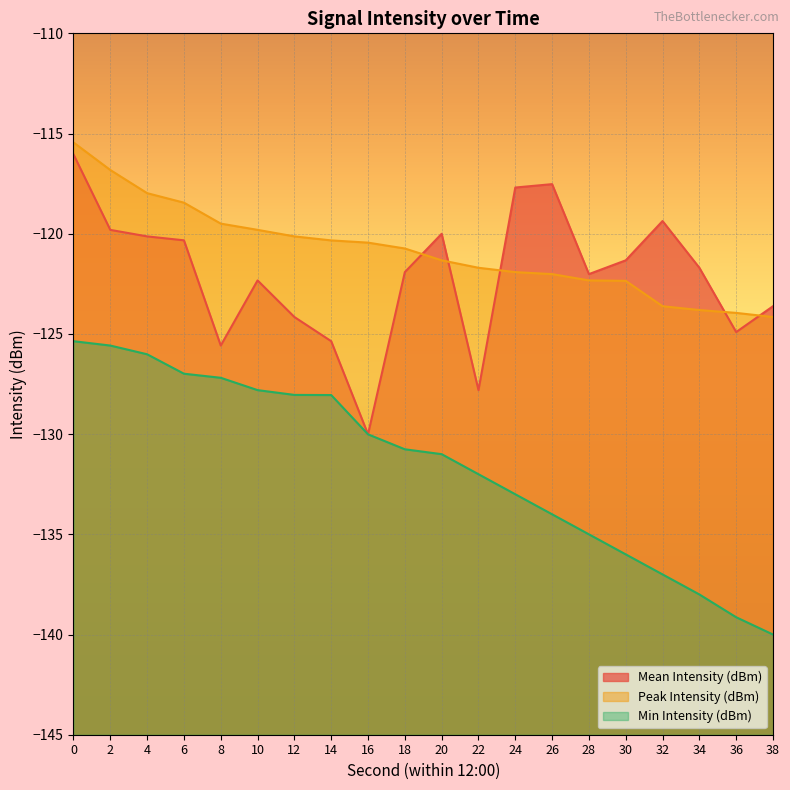

How many intersections are there between Mean Intensity (dBm) and Peak Intensity (dBm)?

5